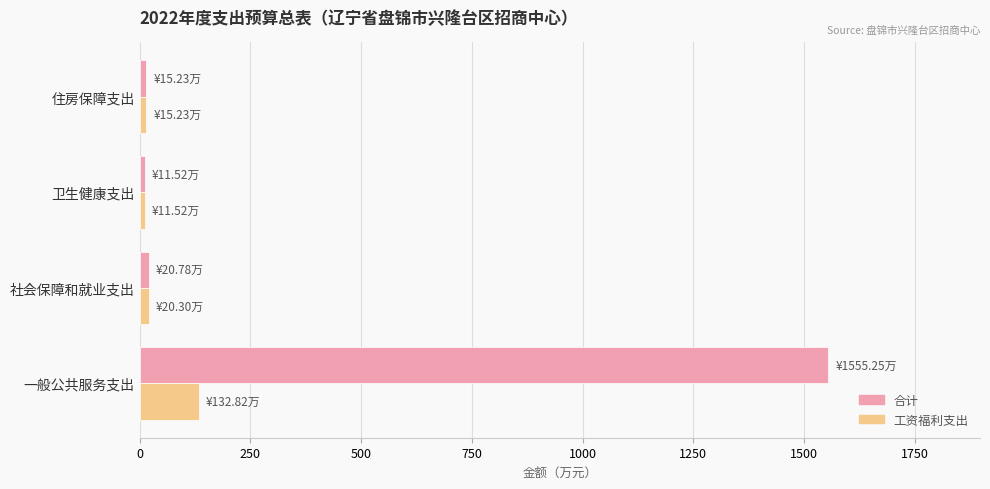

Which series has the widest spread of values?

合计